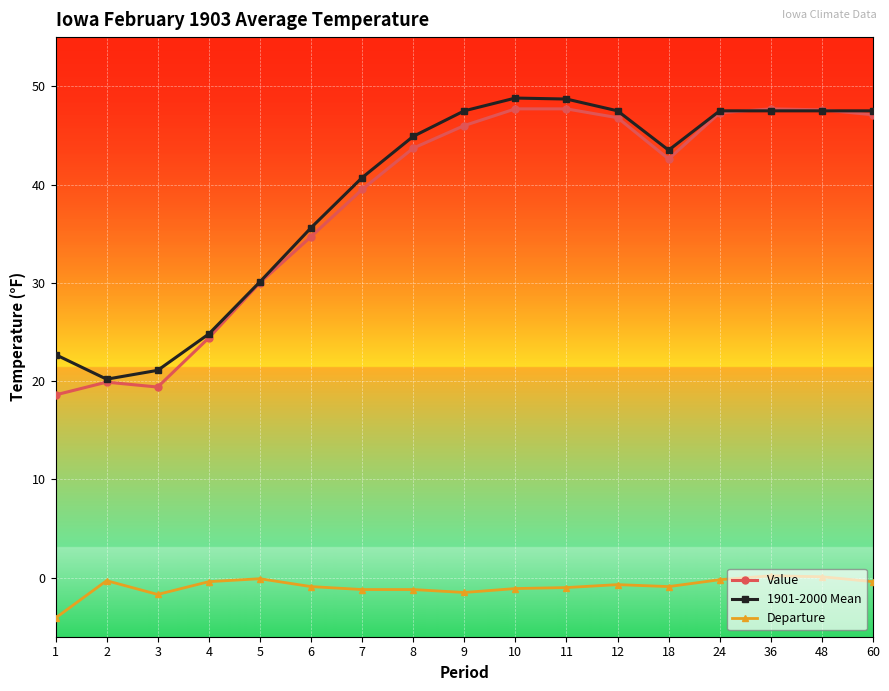

What value does the Value series have at 4?

24.4